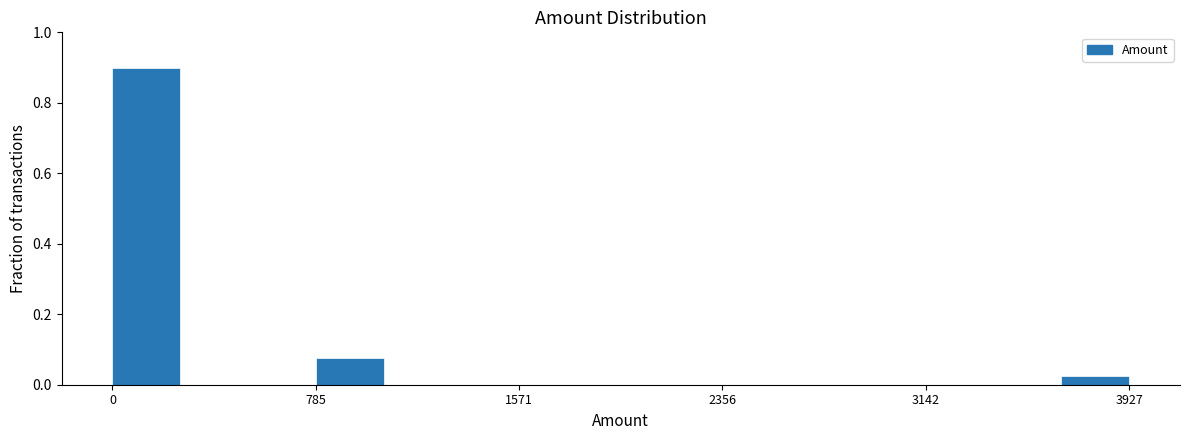

Read against the x-axis, roughly where is the centre of the tallest bar?

100